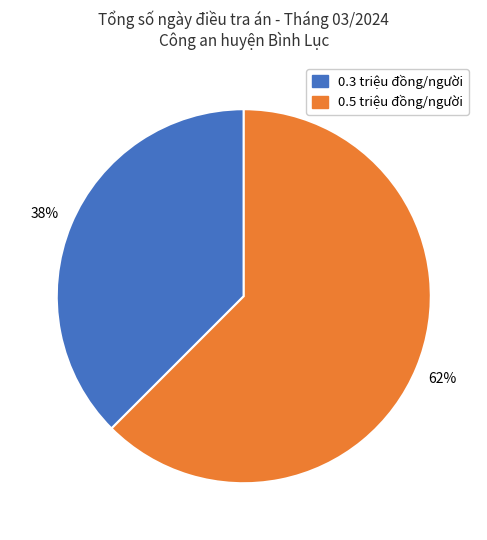

Is there a majority slice in this chart?

Yes